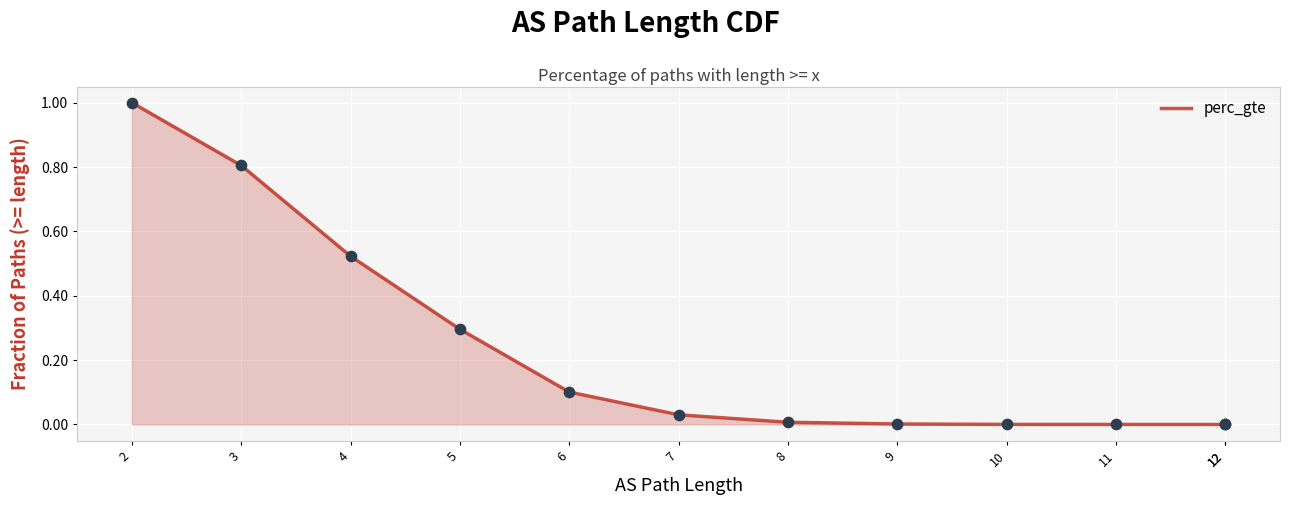

Which has a higher value, 11 or 8?

8